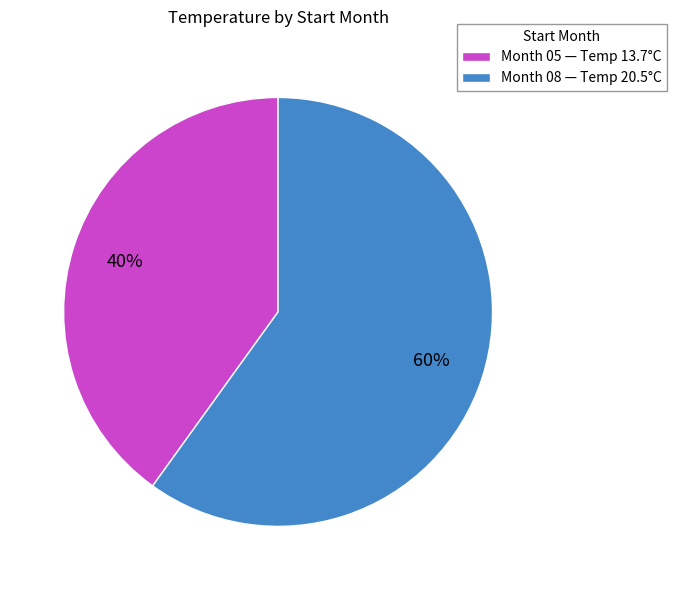

To the nearest percent, what percentage of the pie is Month 05 — Temp 13.7°C?

40%